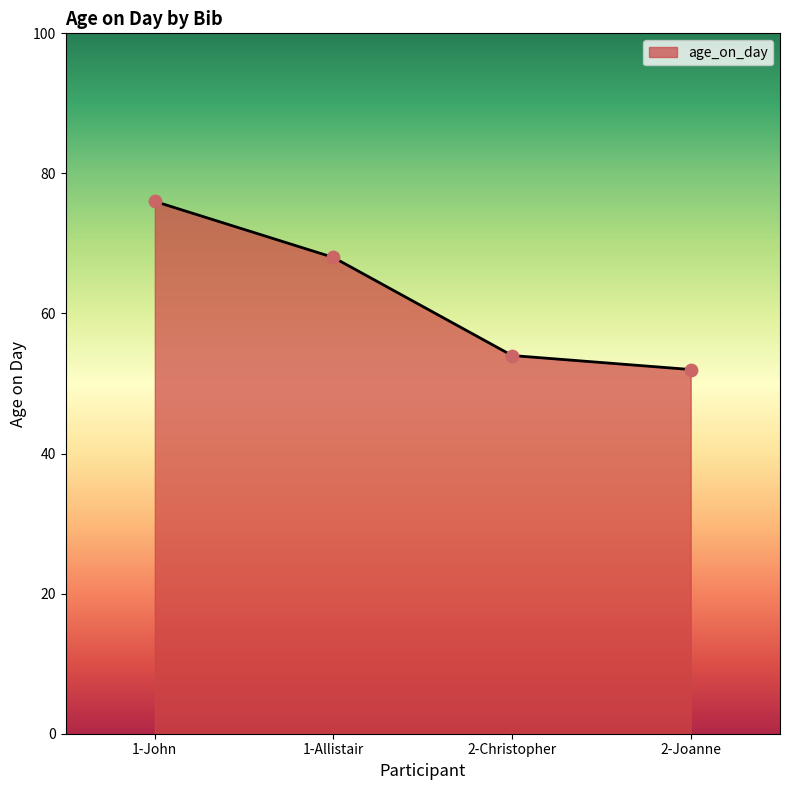

What is the change in value from 1-John to 2-Joanne?

-24